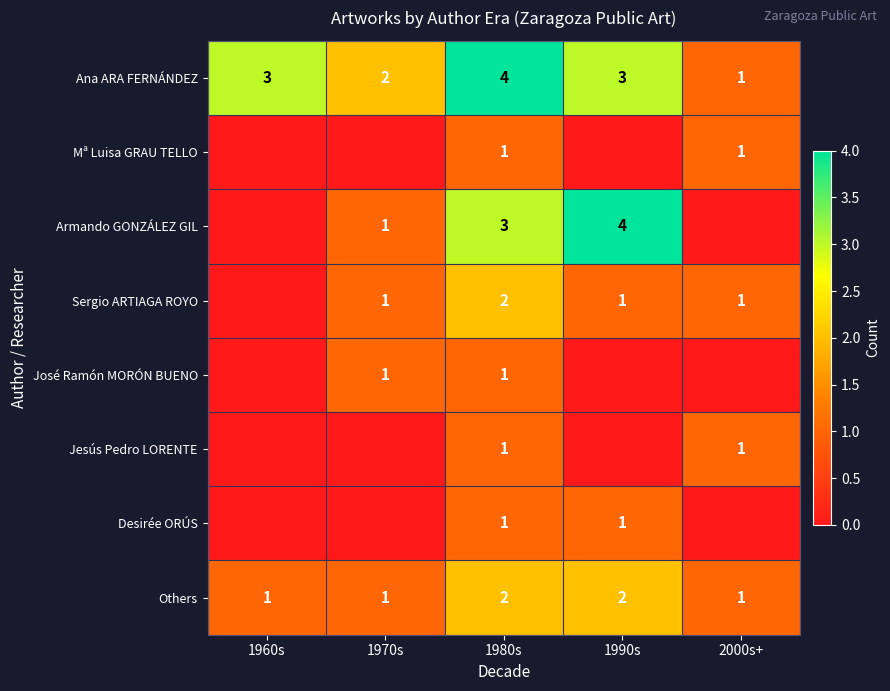

What is the spread (max minus min) of values at 1980s?

3